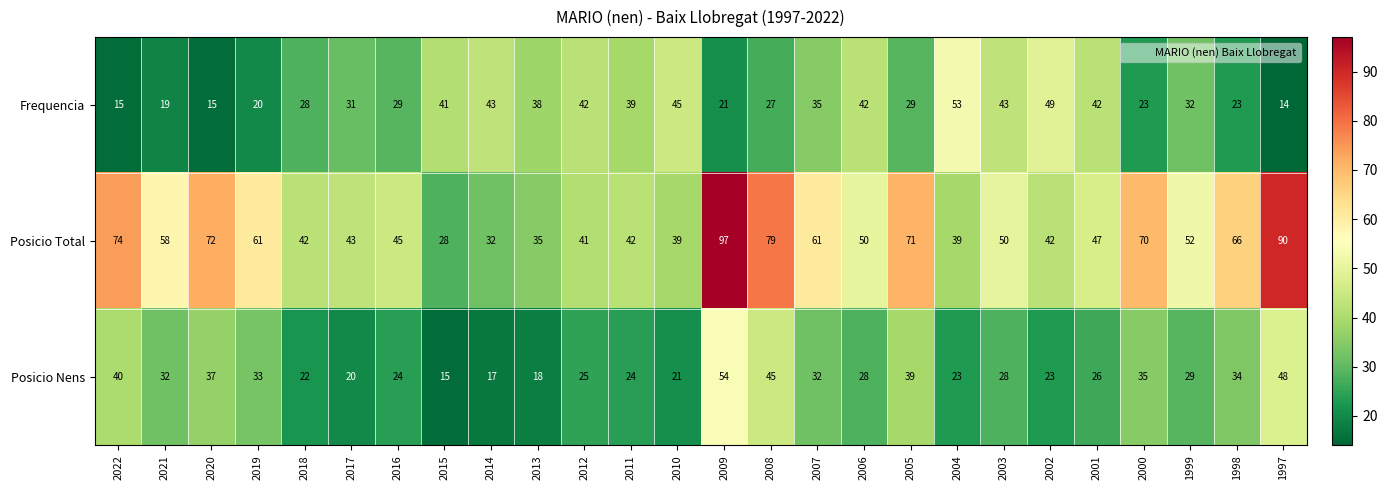

Is it true that Posicio Total equals 103 at 2022?

False